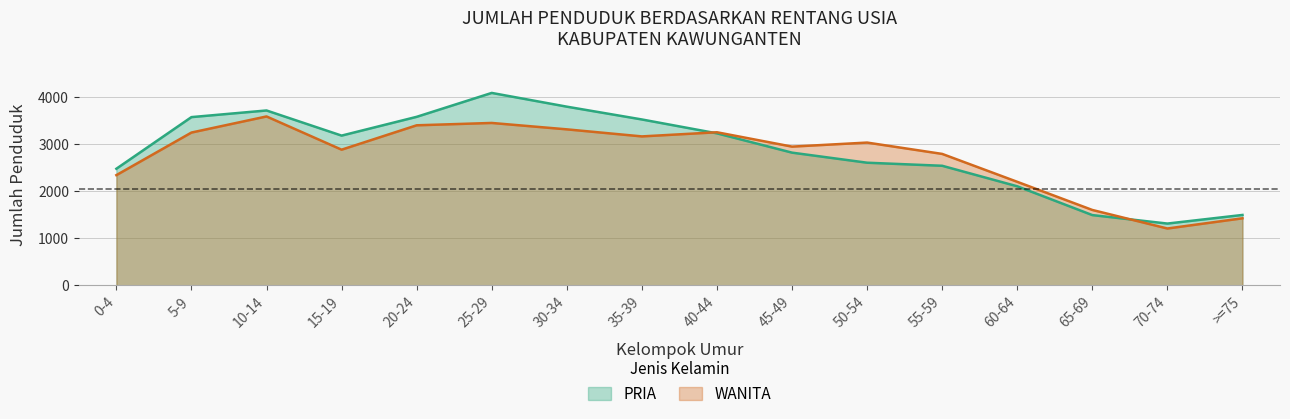

Rank the series by their average value, from highest to lowest.

PRIA, WANITA